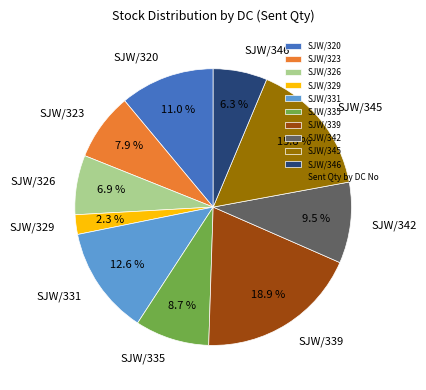

Is there a majority slice in this chart?

No